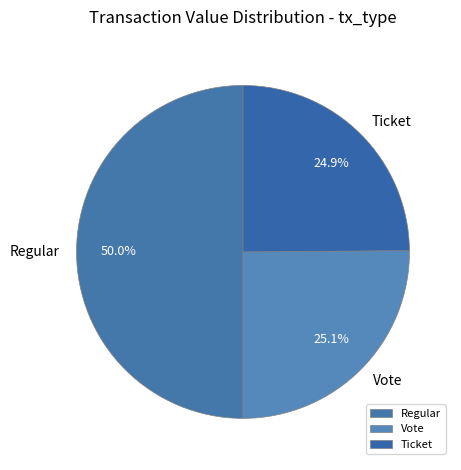

Is Vote the majority of the pie?

No